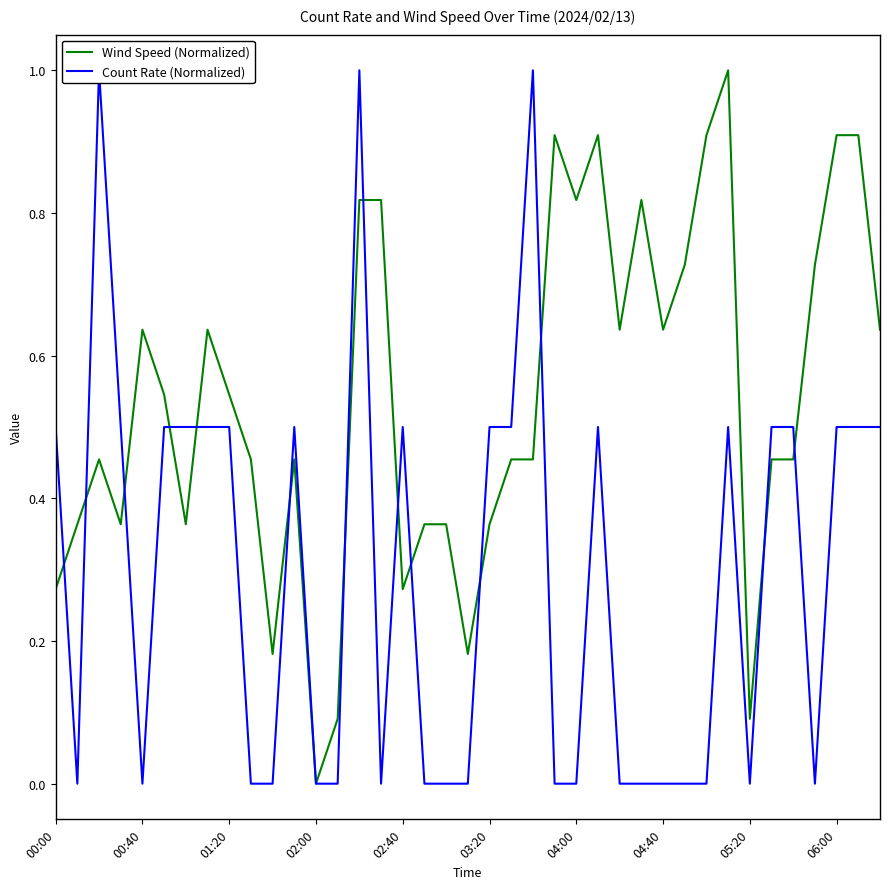

True or false: Wind Speed (Normalized) has more than 1 interior local peaks.

True